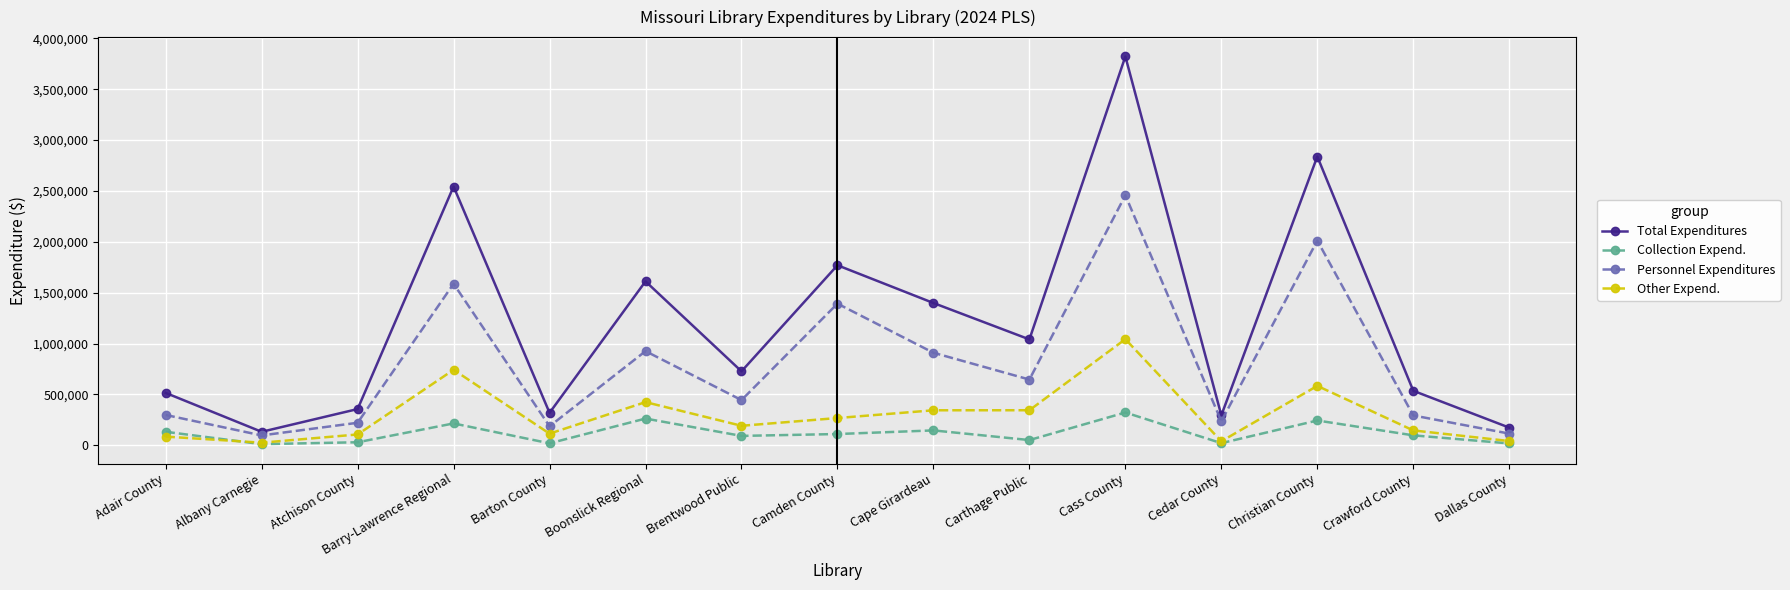

At which label does Personnel Expenditures reach its peak?

Cass County